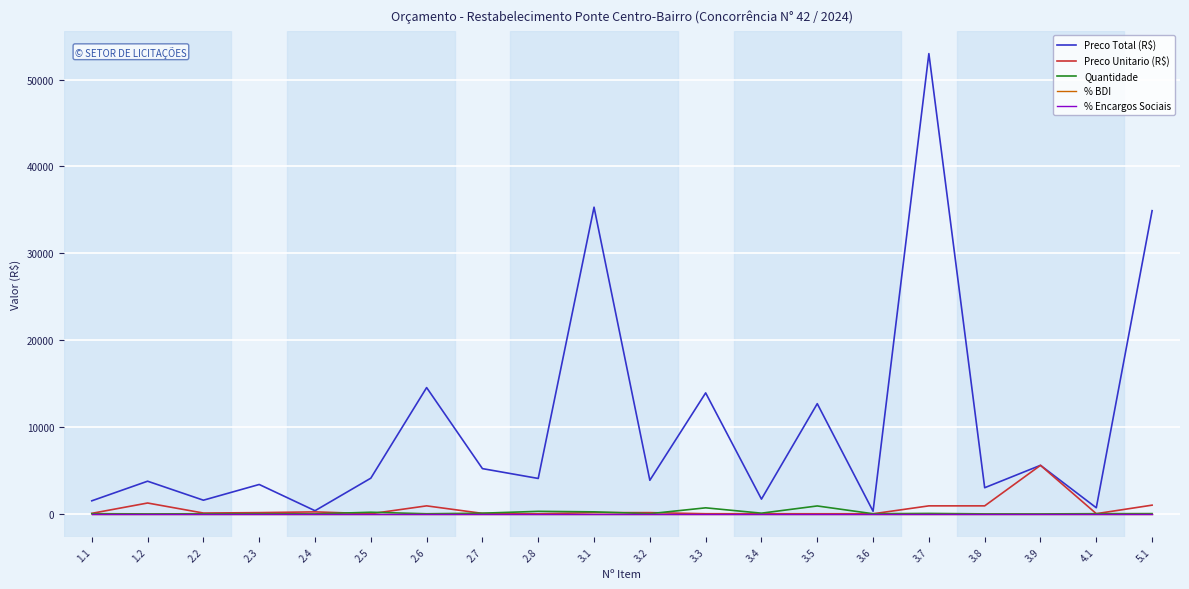

What is the greatest value displayed?

52989.4